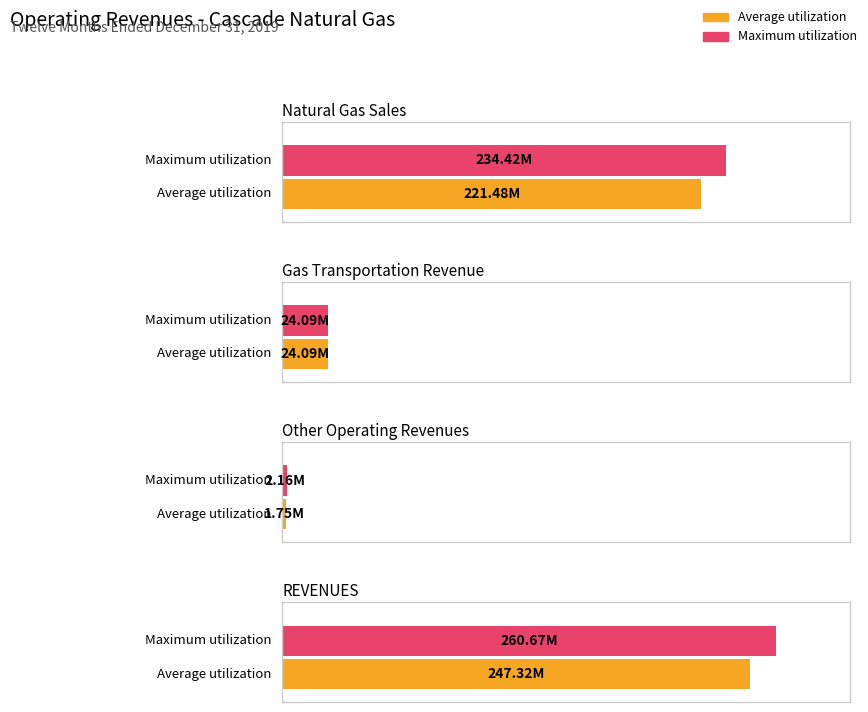

True or false: Average utilization has a value of 221481600.0 at Natural Gas Sales.

True